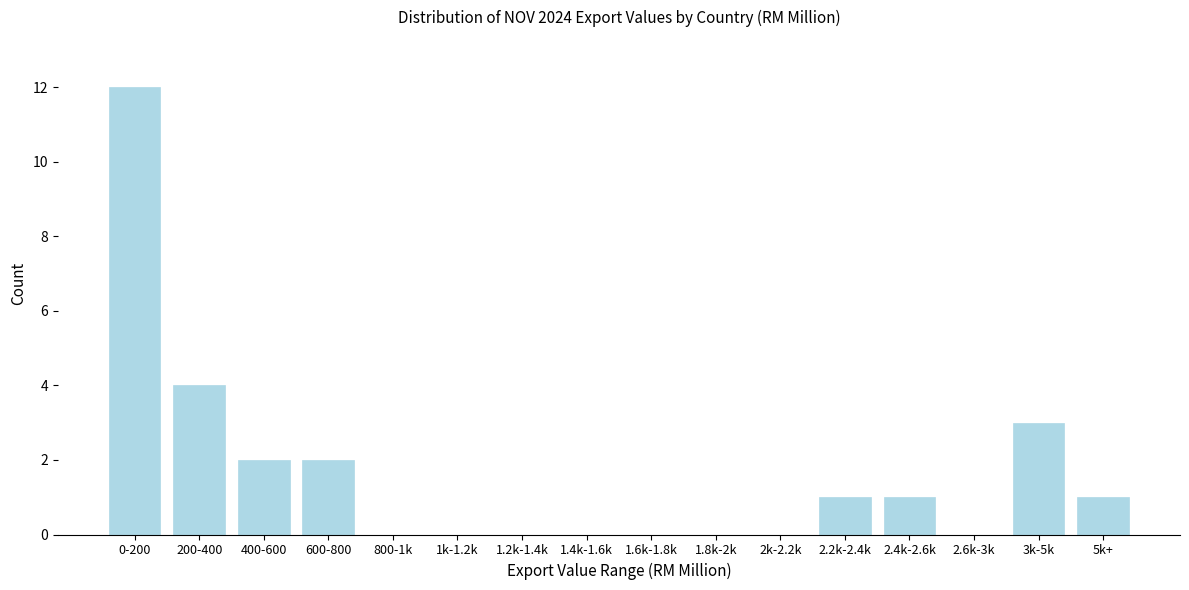

Reading left to right, list all the values displayed in this chart.

0-200=12	200-400=4	400-600=2	600-800=2	800-1k=0	1k-1.2k=0	1.2k-1.4k=0	1.4k-1.6k=0	1.6k-1.8k=0	1.8k-2k=0	2k-2.2k=0	2.2k-2.4k=1	2.4k-2.6k=1	2.6k-3k=0	3k-5k=3	5k+=1